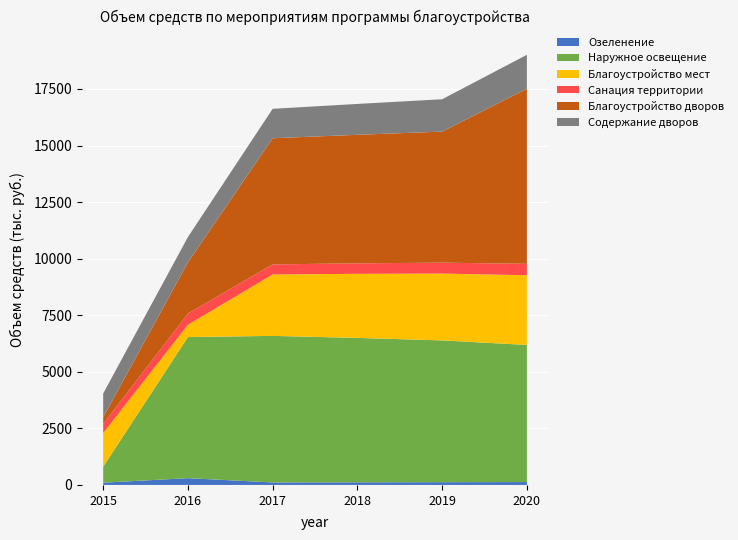

Reading left to right, extract all data points from this chart.

Озеленение: 100.0	300.0	110.3	115.8	121.6	127.6
Наружное освещение: 704.4	6236.4	6477.5	6383.0	6266.6	6060.0
Благоустройство мест: 1489.9	539.8	2714.9	2831.7	2953.4	3080.4
Санация территории: 400.0	500.0	444.2	463.2	483.2	503.9
Благоустройство дворов: 300.0	2260.7	5575.7	5680.8	5790.7	7737.6
Содержание дворов: 1048.0	1120.0	1300.8	1364.0	1430.3	1500.0